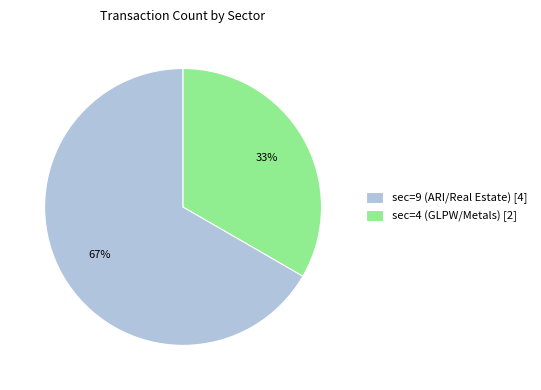

Which slice is the smallest?

sec=4 (GLPW/Metals)